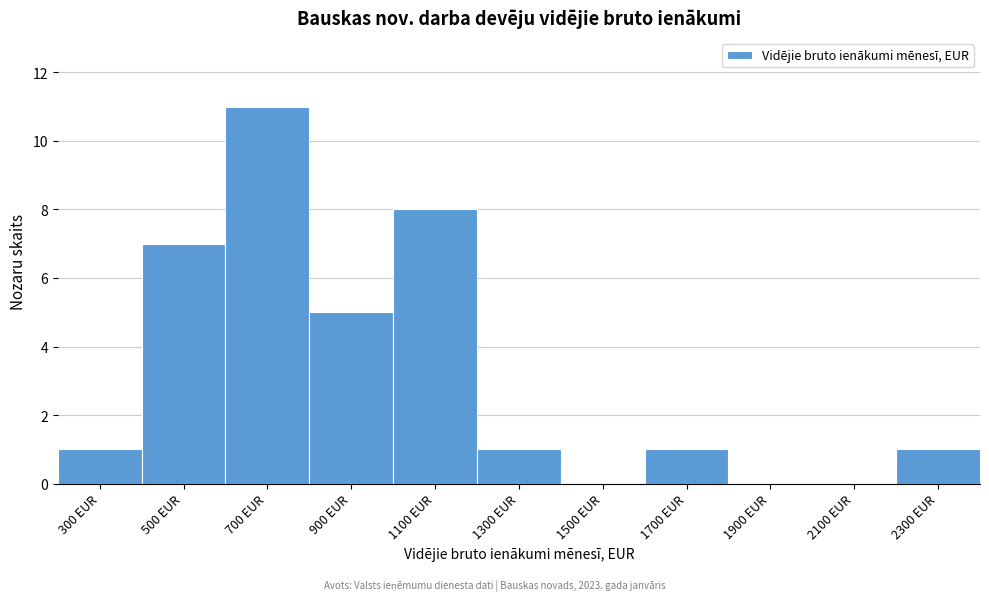

Reading left to right, extract all data points from this chart.

300 EUR=1	500 EUR=7	700 EUR=11	900 EUR=5	1100 EUR=8	1300 EUR=1	1500 EUR=0	1700 EUR=1	1900 EUR=0	2100 EUR=0	2300 EUR=1